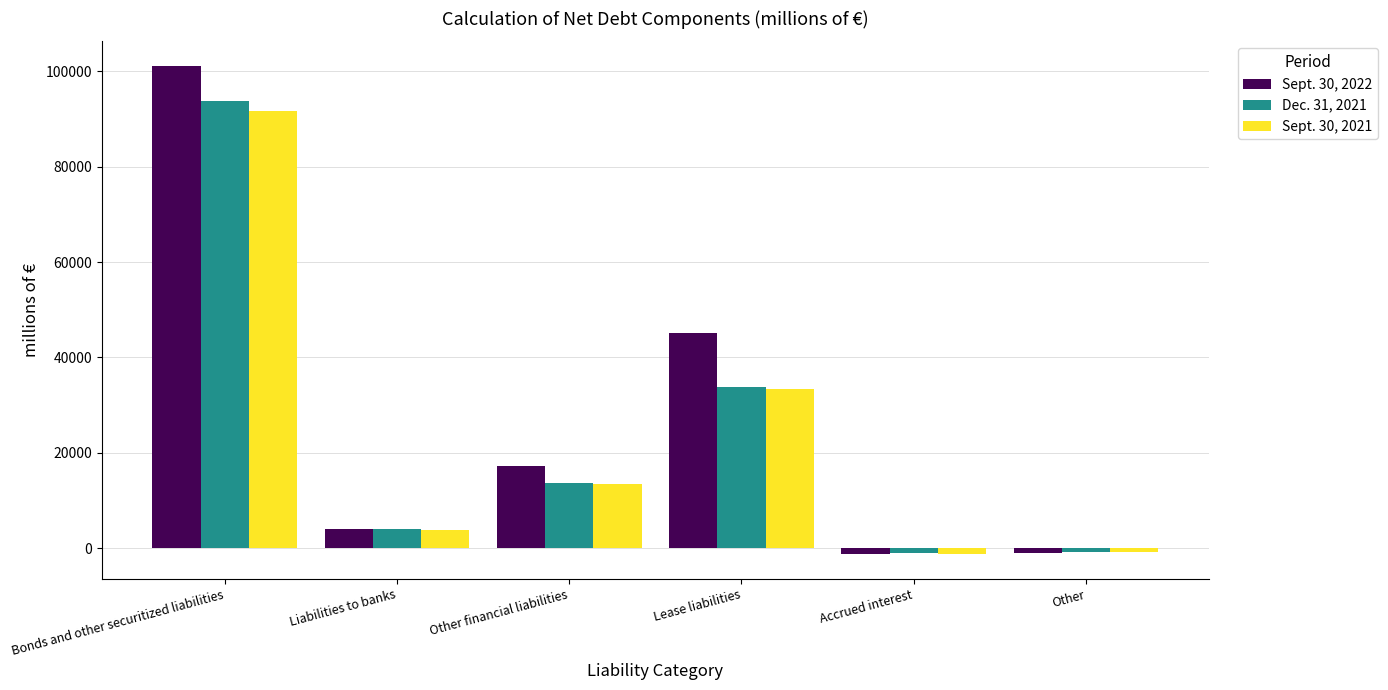

What position from the left is Liabilities to banks?

2